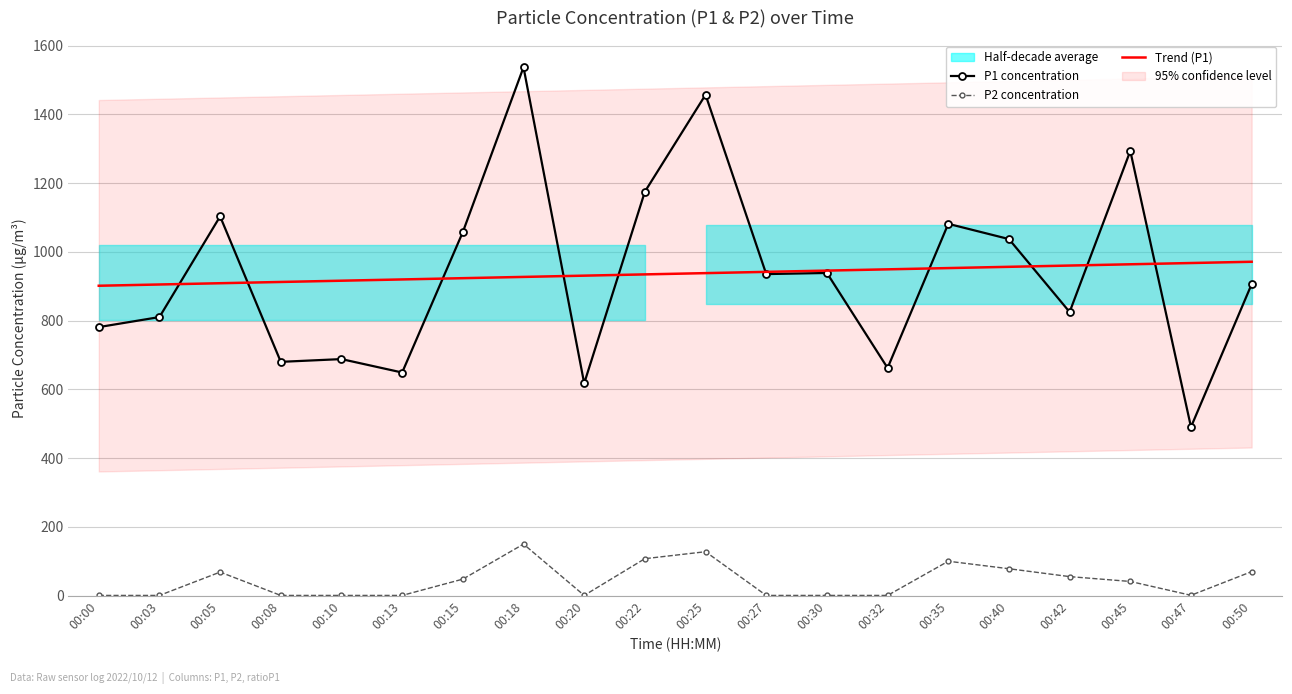

At how many categories does at least one series exceed 1249?

3